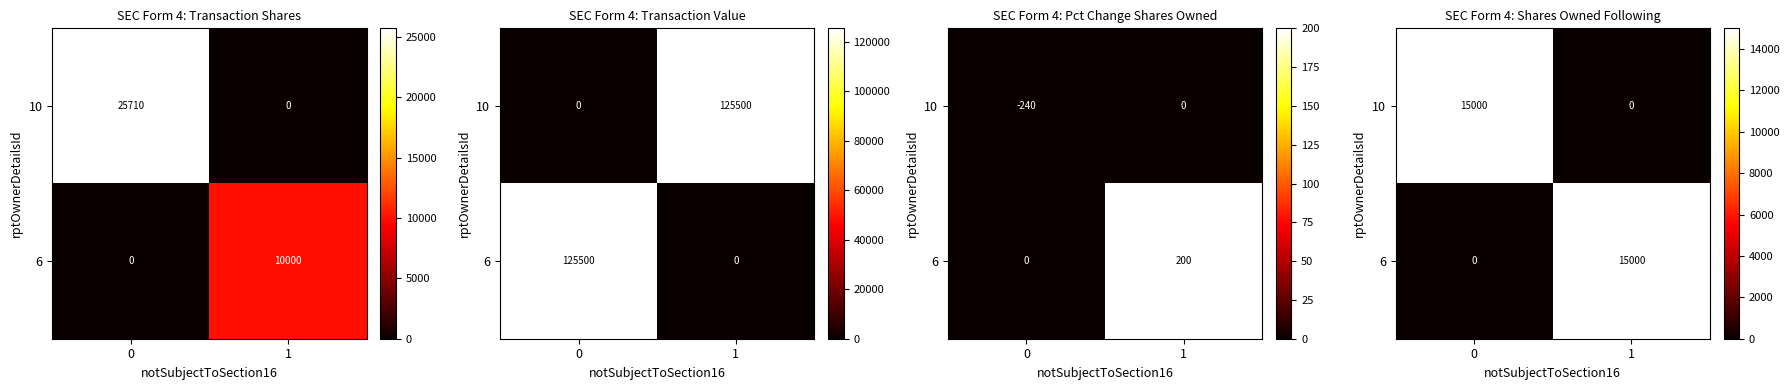

Which series has the widest spread of values?

10